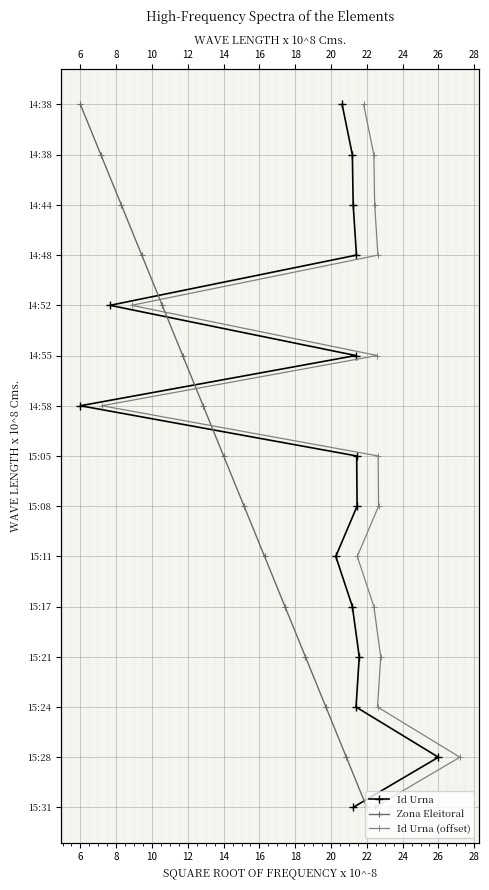

Where does the Id Urna series first go above 7?

20